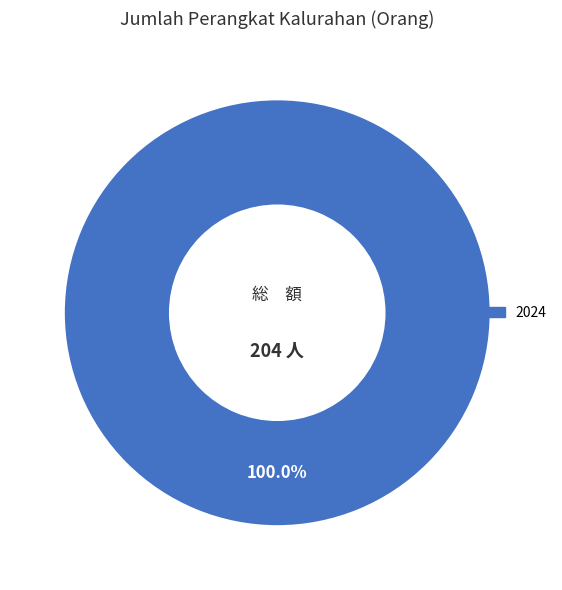

Does any single category account for the majority?

Yes